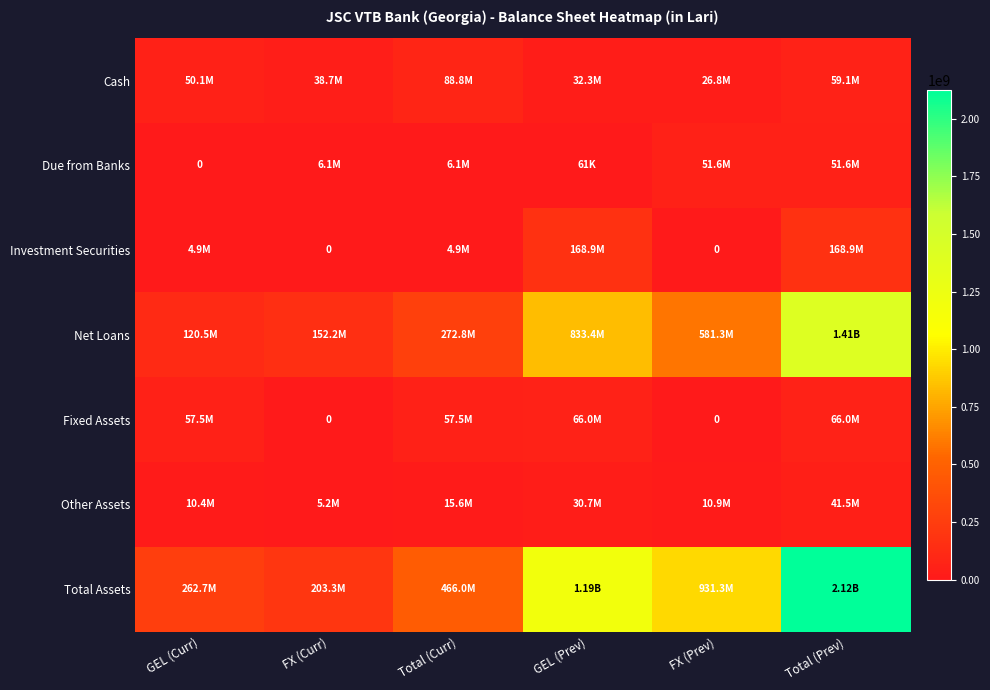

How many data points in Cash are less than 50089086?

3